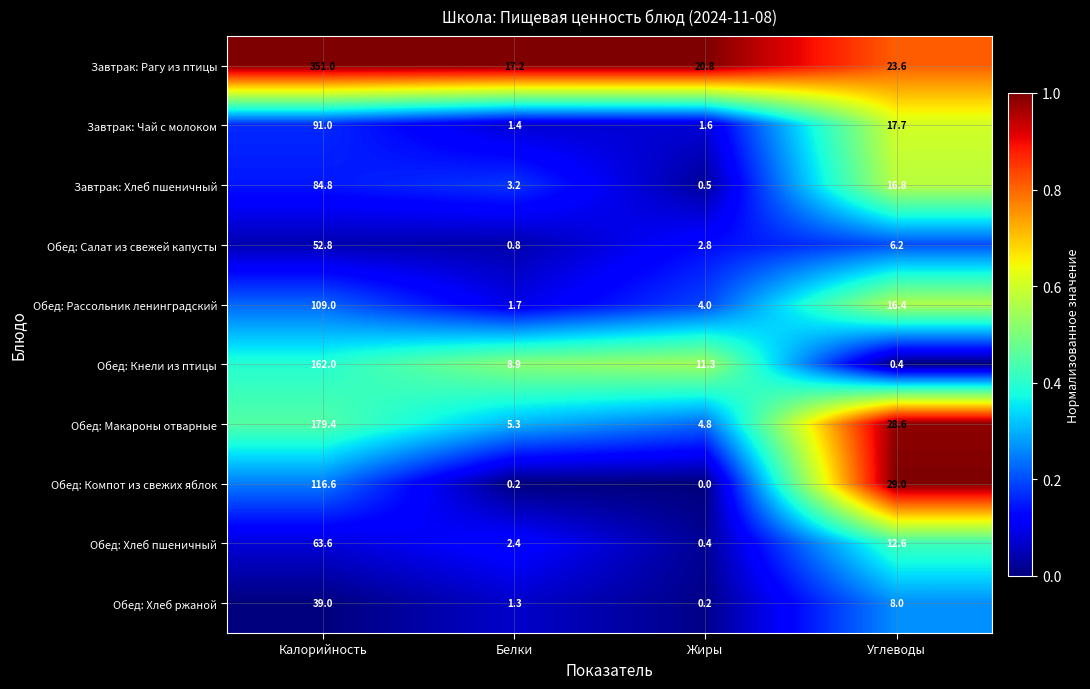

What is the total value across all series at Белки?

42.4